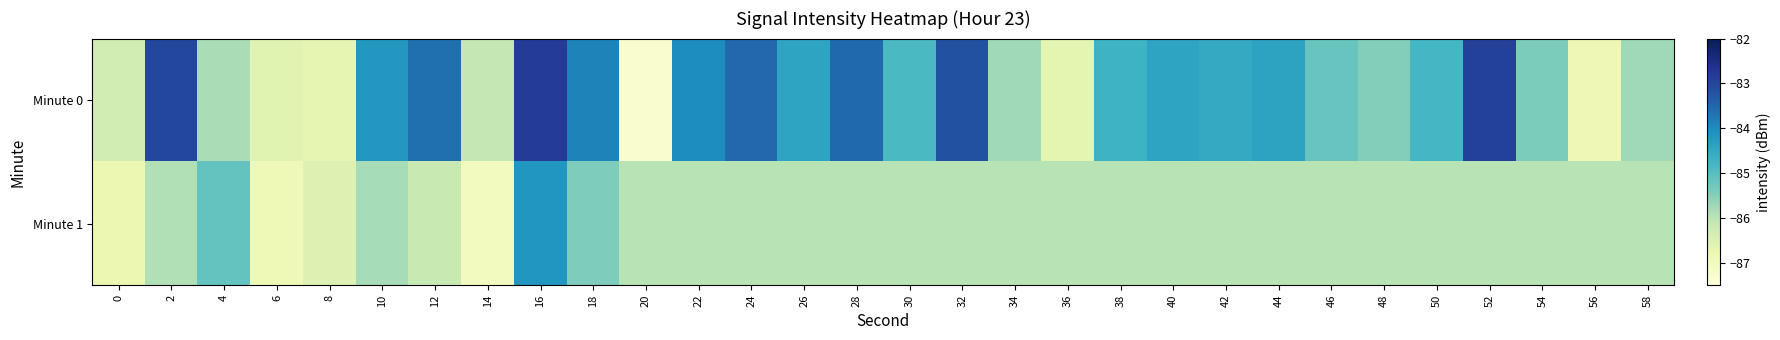

Reading left to right, extract all data points from this chart.

Minute 0: 0=-86.3	2=-83.0	4=-85.8	6=-86.6	8=-86.7	10=-84.2	12=-83.6	14=-86.1	16=-82.8	18=-83.9	20=-87.3	22=-84.0	24=-83.5	26=-84.4	28=-83.5	30=-84.9	32=-83.2	34=-85.7	36=-86.7	38=-84.7	40=-84.4	42=-84.5	44=-84.4	46=-85.2	48=-85.5	50=-84.8	52=-82.9	54=-85.4	56=-86.9	58=-85.7
Minute 1: 0=-86.8	2=-85.9	4=-85.2	6=-86.9	8=-86.5	10=-85.8	12=-86.1	14=-87.1	16=-84.2	18=-85.4	20=-86.0	22=-86.0	24=-86.0	26=-86.0	28=-86.0	30=-86.0	32=-86.0	34=-86.0	36=-86.0	38=-86.0	40=-86.0	42=-86.0	44=-86.0	46=-86.0	48=-86.0	50=-86.0	52=-86.0	54=-86.0	56=-86.0	58=-86.0